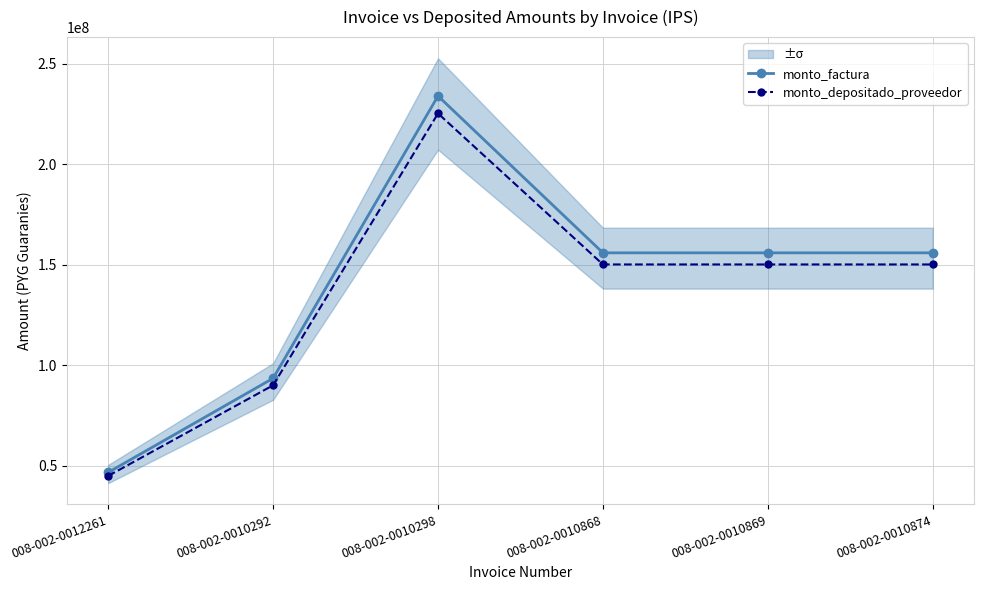

What is the average value of the monto_factura series?

140400000